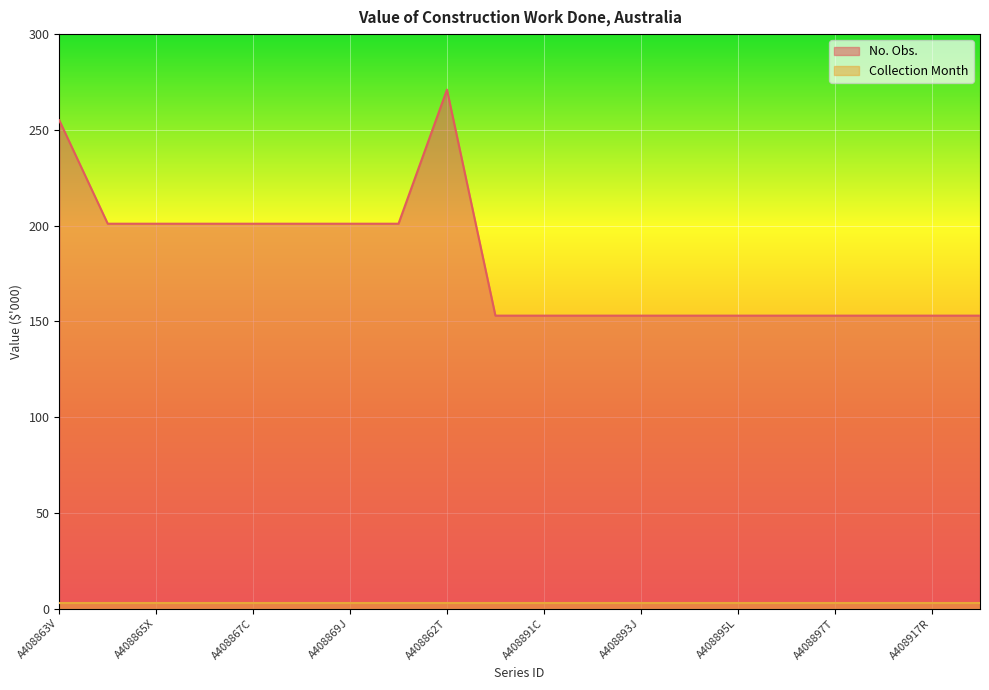

Read the value at A408868F.

201